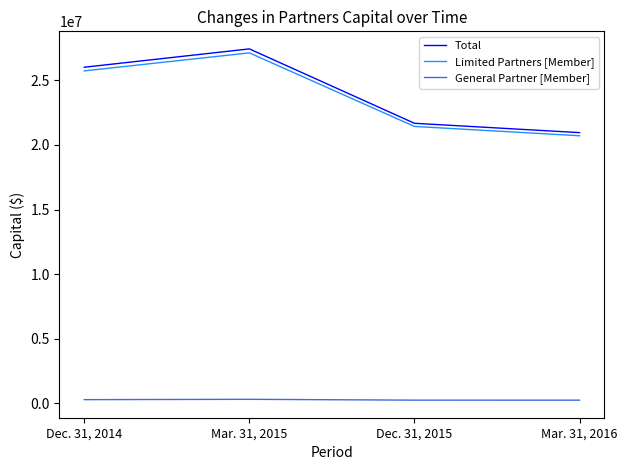

What are all the series names shown in the legend?

Total, Limited Partners [Member], General Partner [Member]